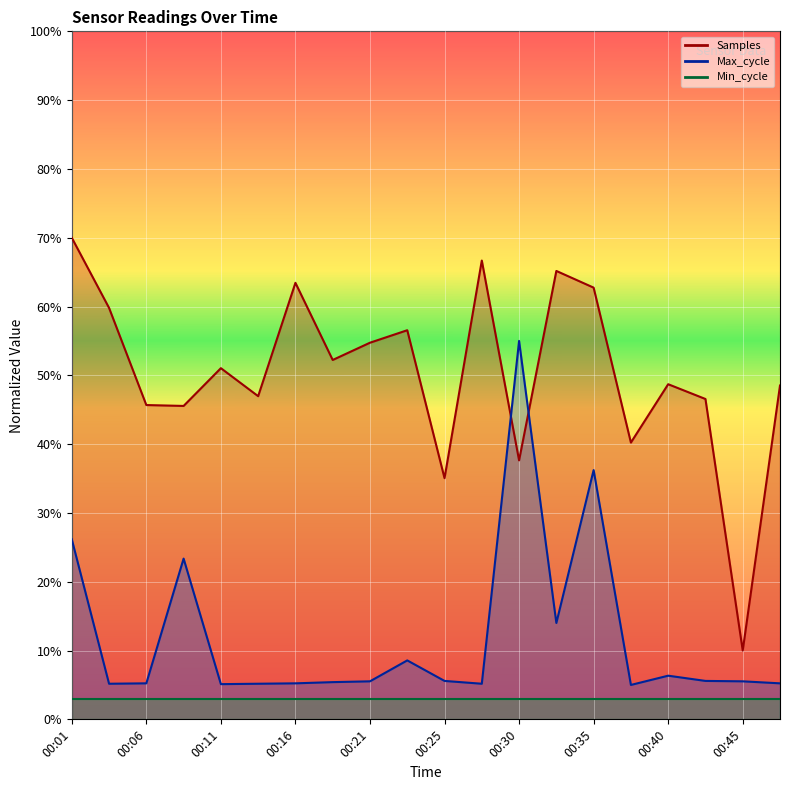

Which series has the widest spread of values?

Samples